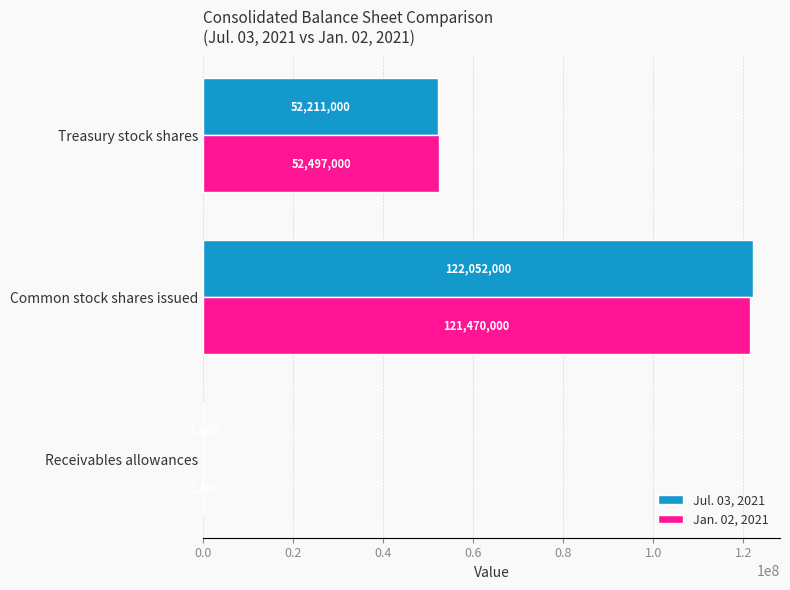

At which category does the chart reach its peak across all series?

Common stock shares issued